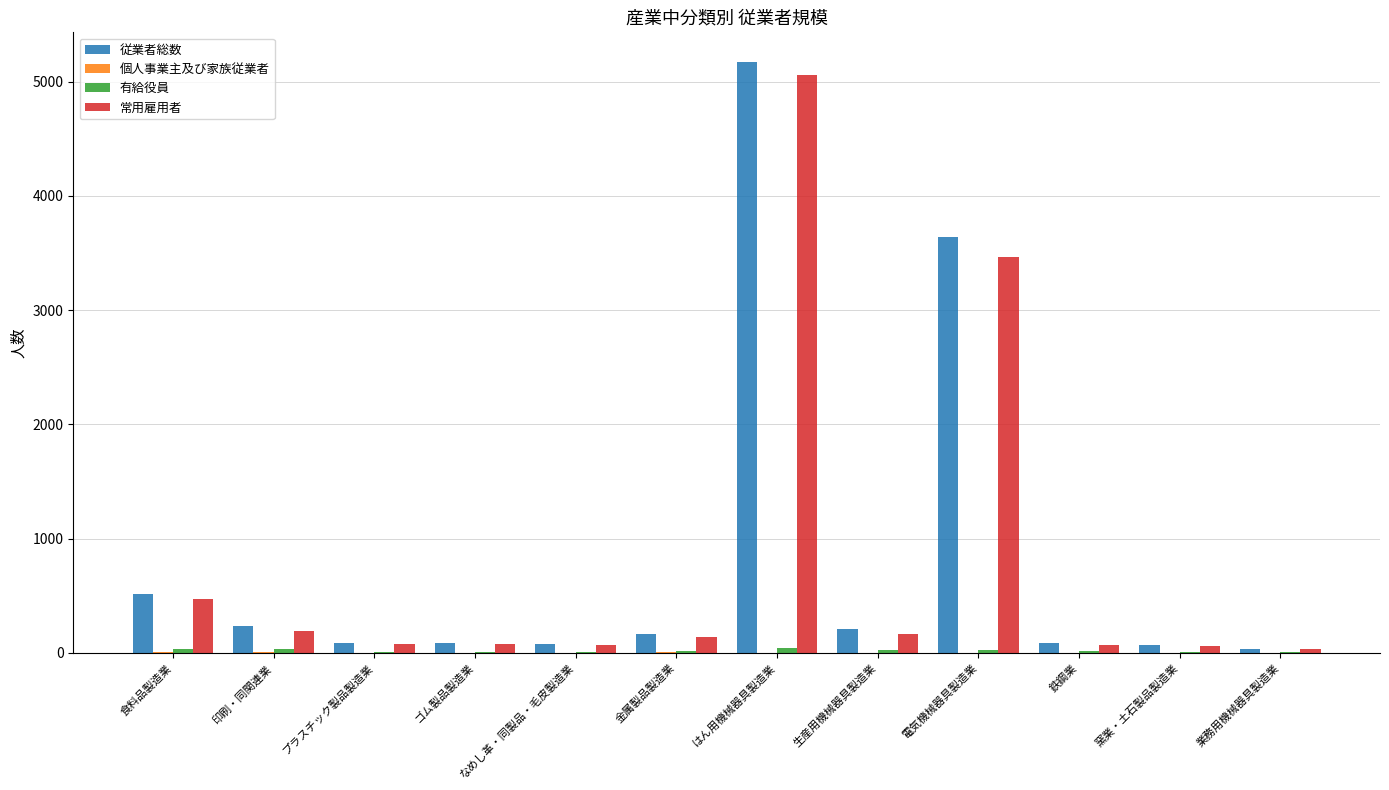

Which category has the highest value across all series?

はん用機械器具製造業